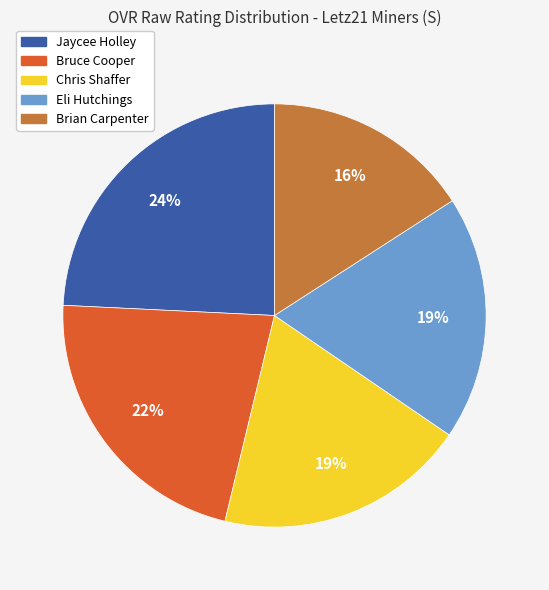

Which slice is the largest?

Jaycee Holley